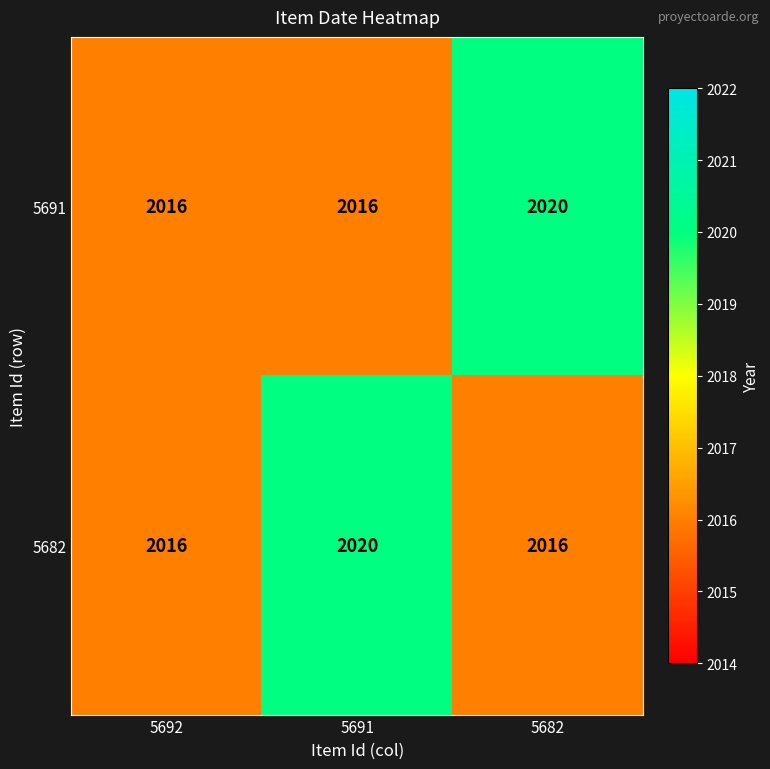

At 5691, list the series in order from largest to smallest.

5682, 5691